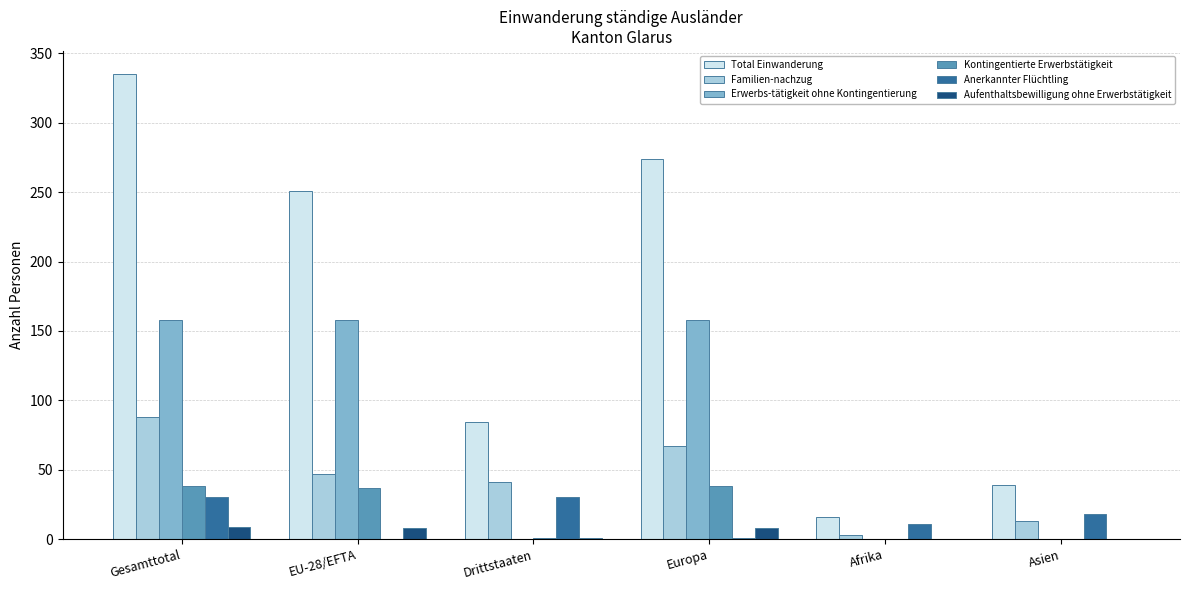

Which series has the largest range (max minus min)?

Total Einwanderung